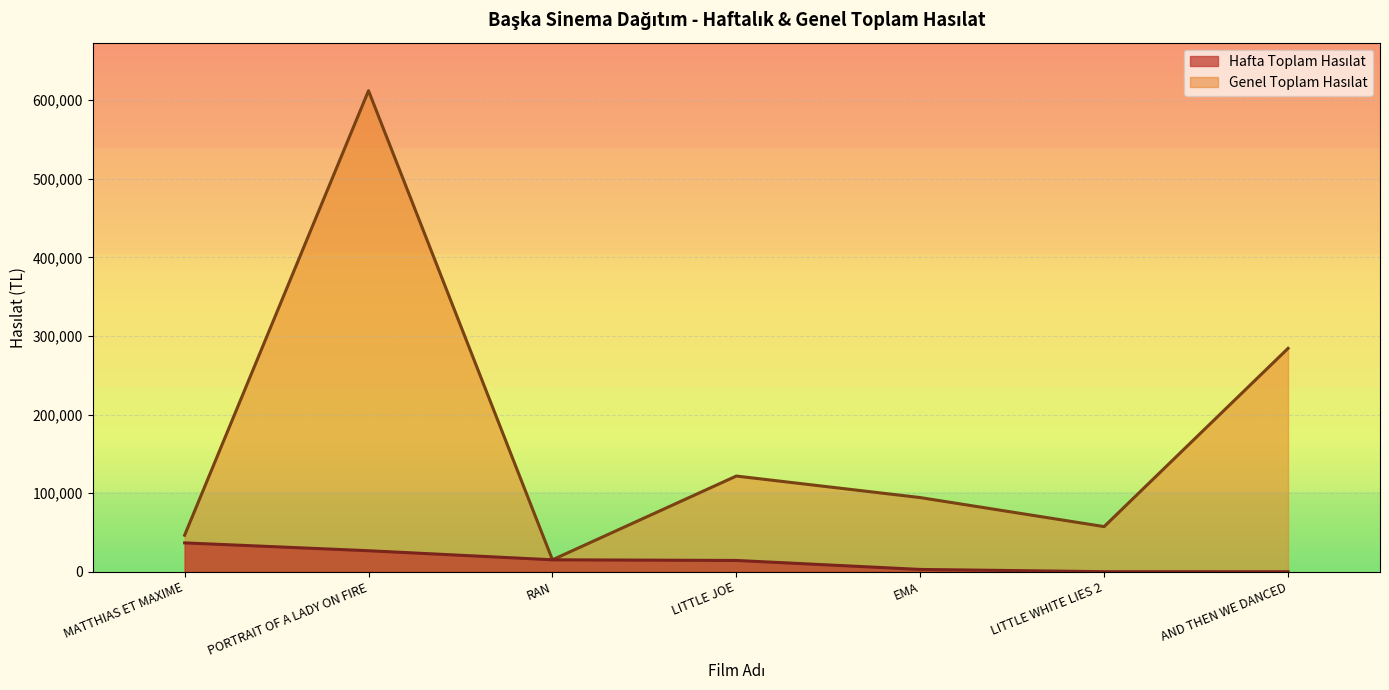

The value of Genel Toplam Hasılat at LITTLE JOE is 121917.3. True or false?

True